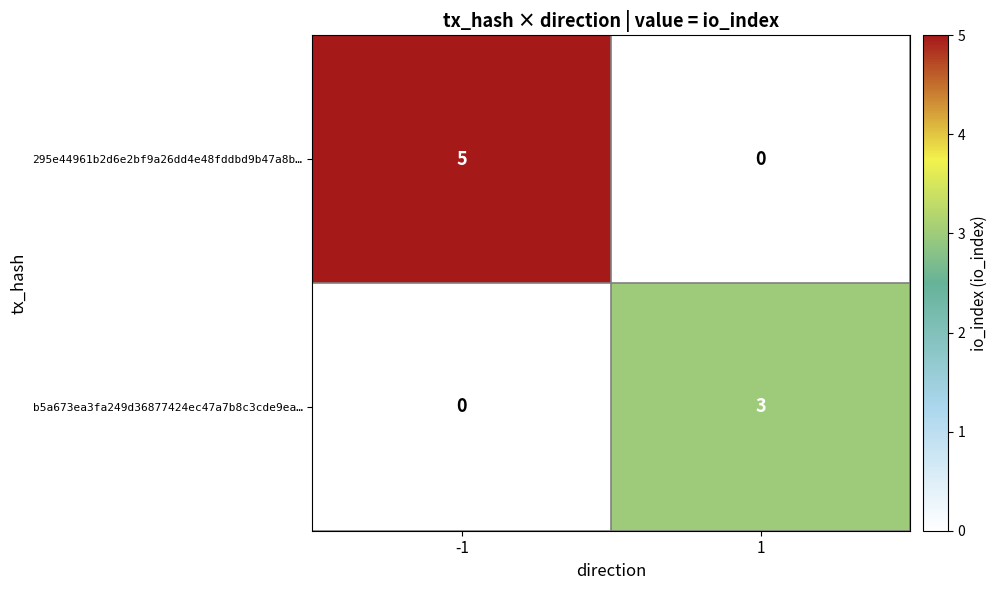

What is the total value across all series at -1?

5